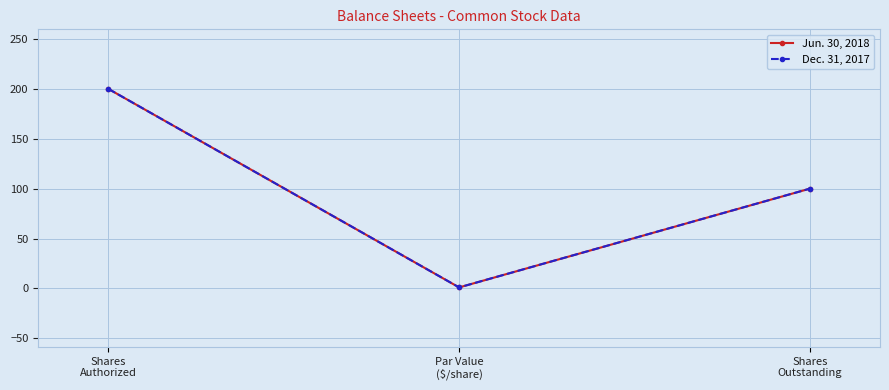

List the series in order of their peak value, lowest first.

Jun. 30, 2018, Dec. 31, 2017